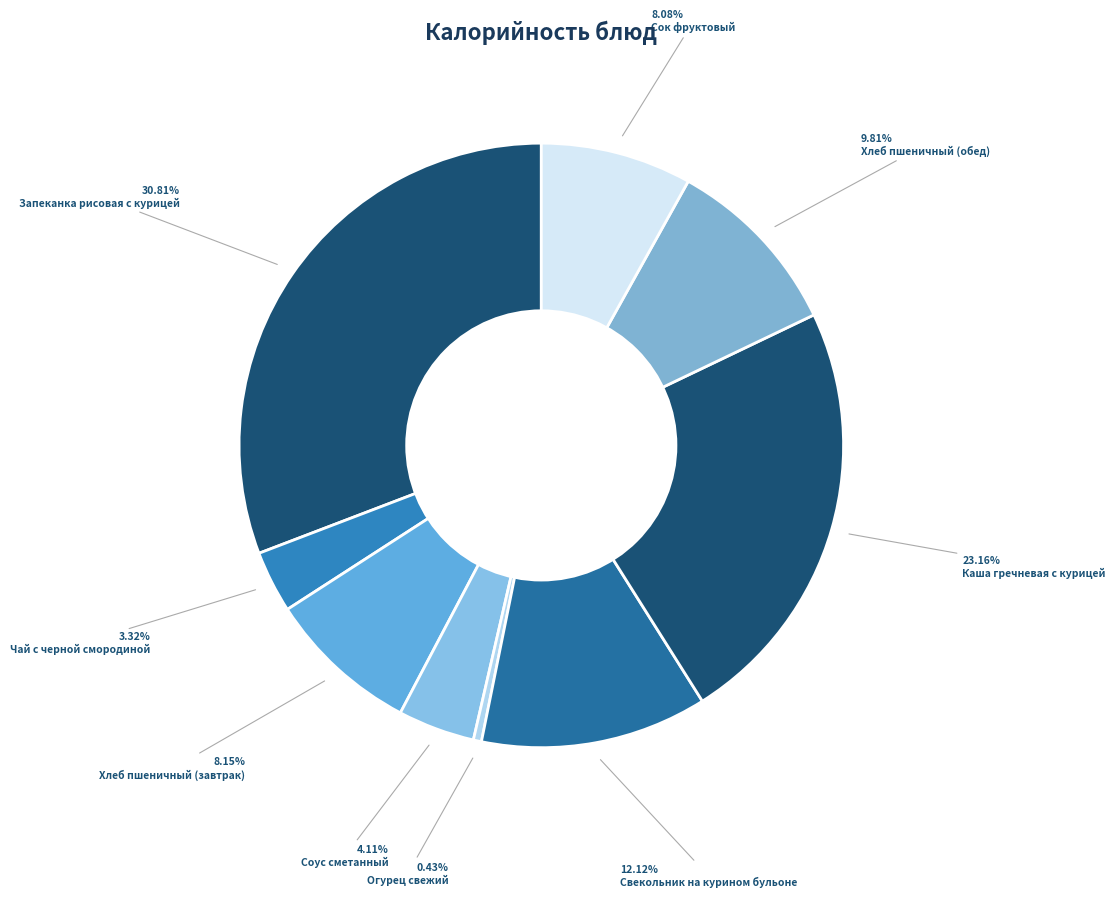

To the nearest percent, what portion does Запеканка рисовая с курицей represent?

31%